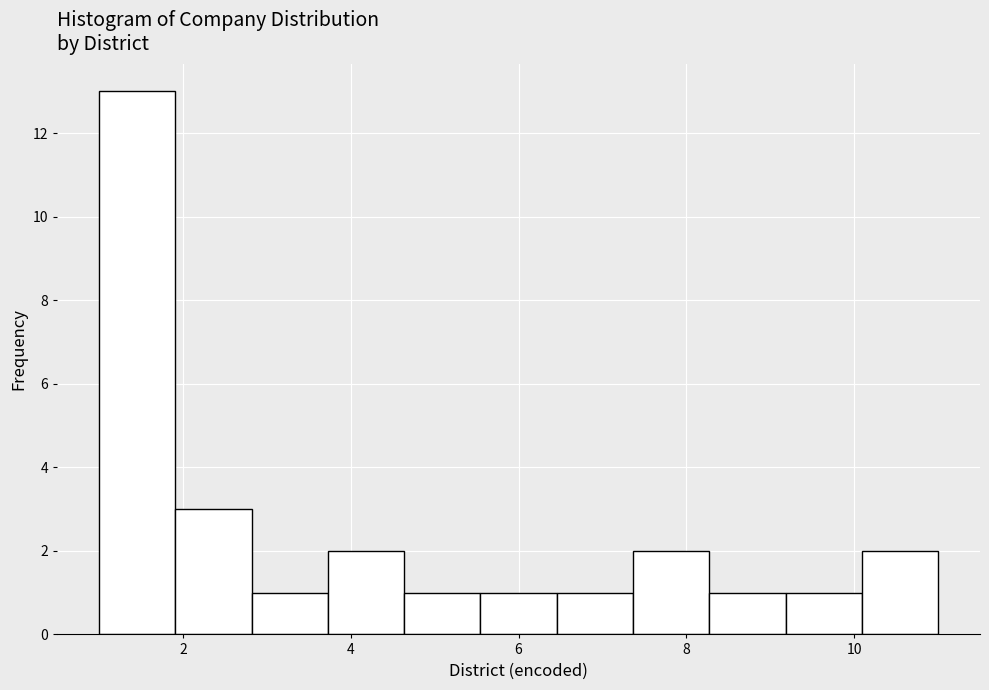

Which range on the x-axis has the tallest bar?

1.0 to 2.0